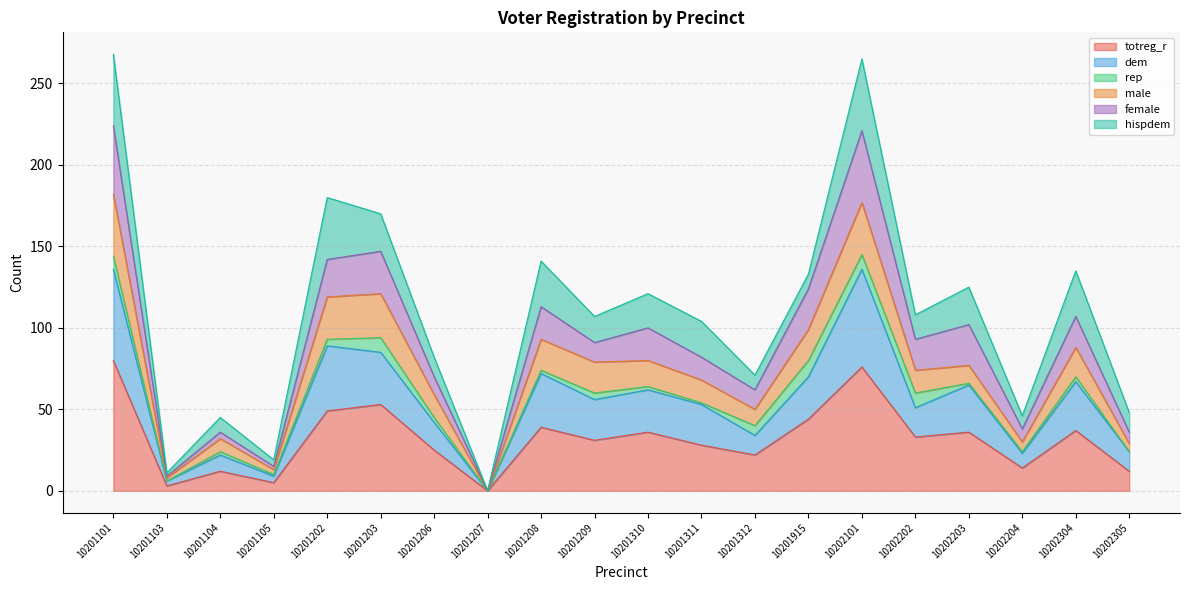

The female series shows 26 at 10202304. True or false?

False